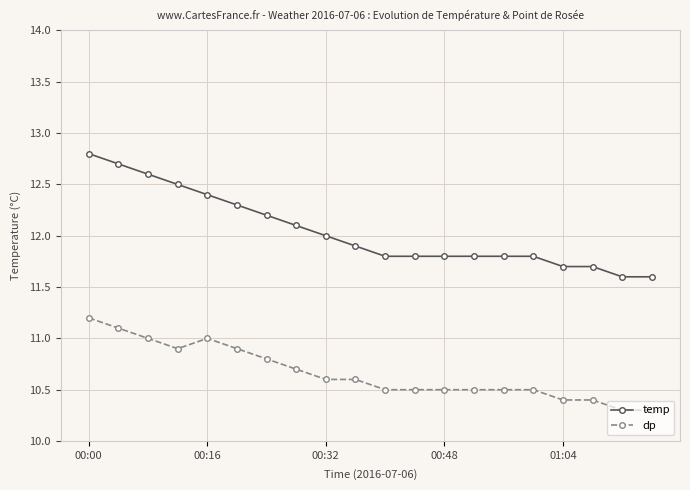

Which series has the largest total across all categories?

temp